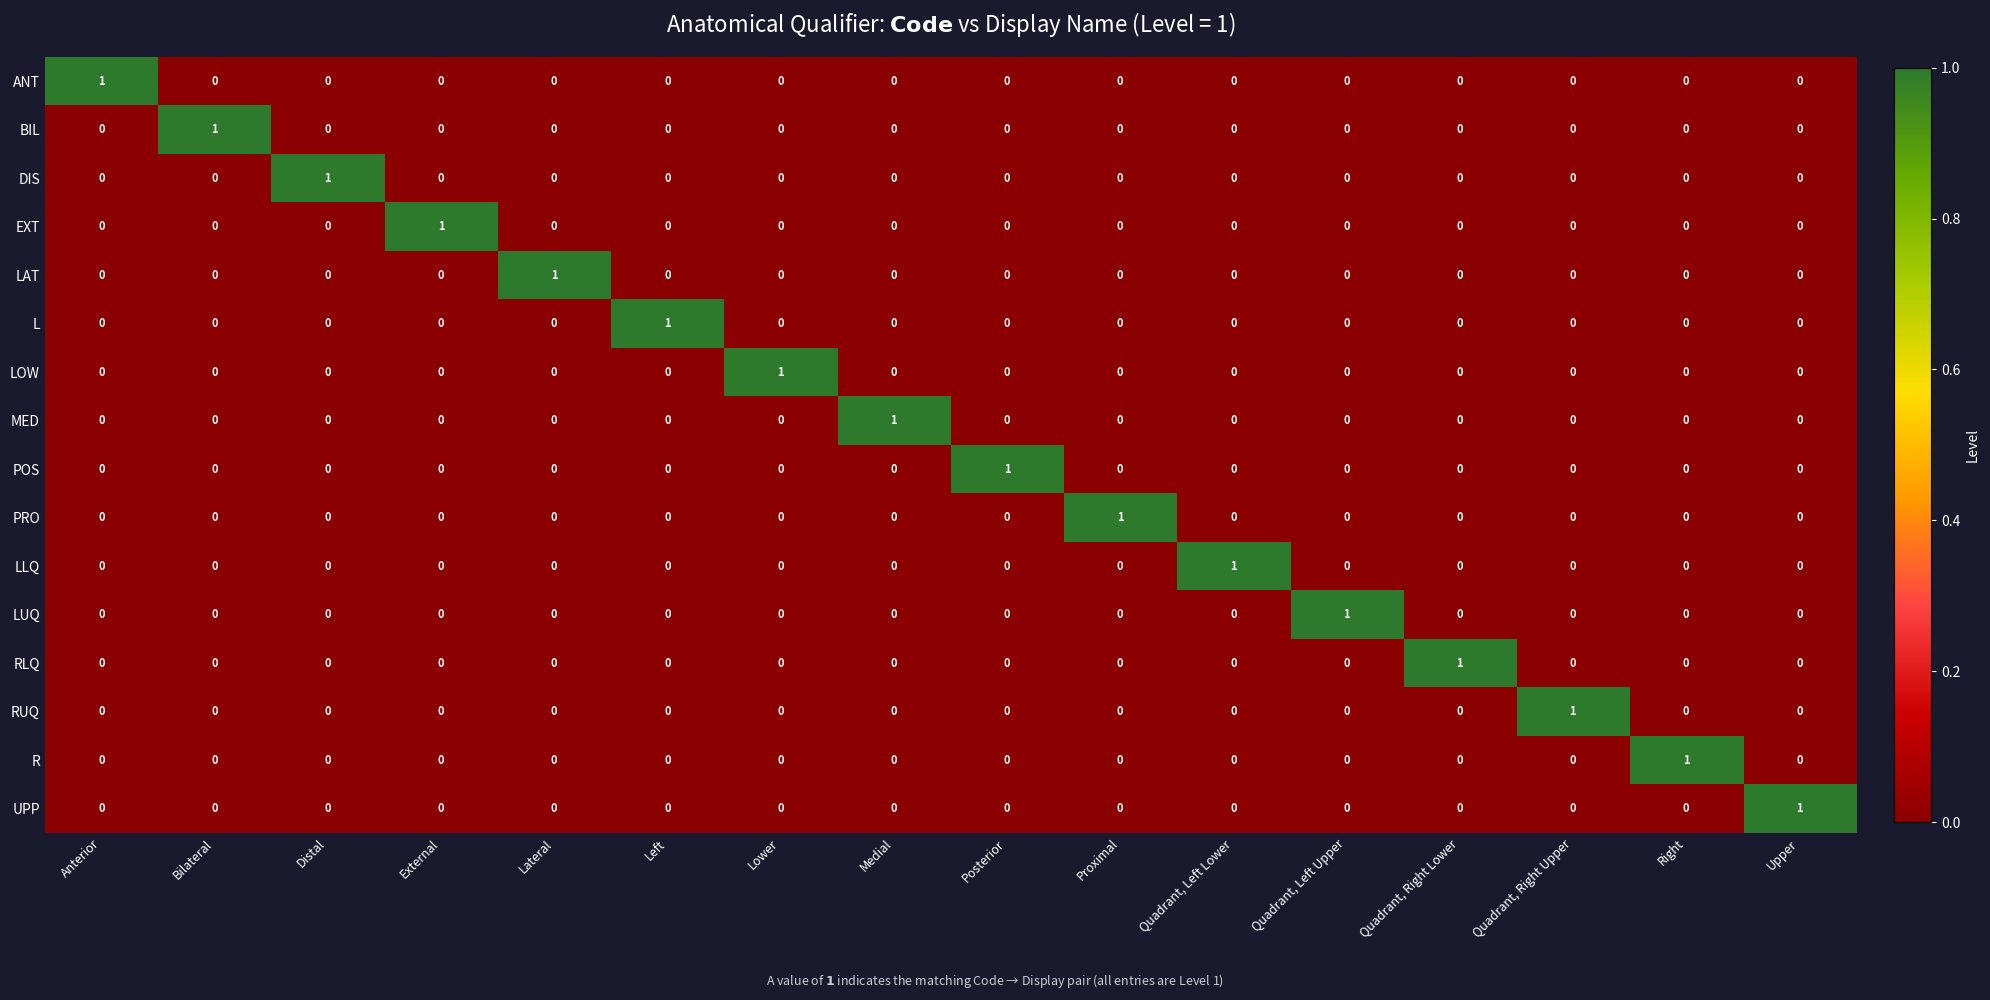

The value of MED at Quadrant, Left Upper is 0. True or false?

True